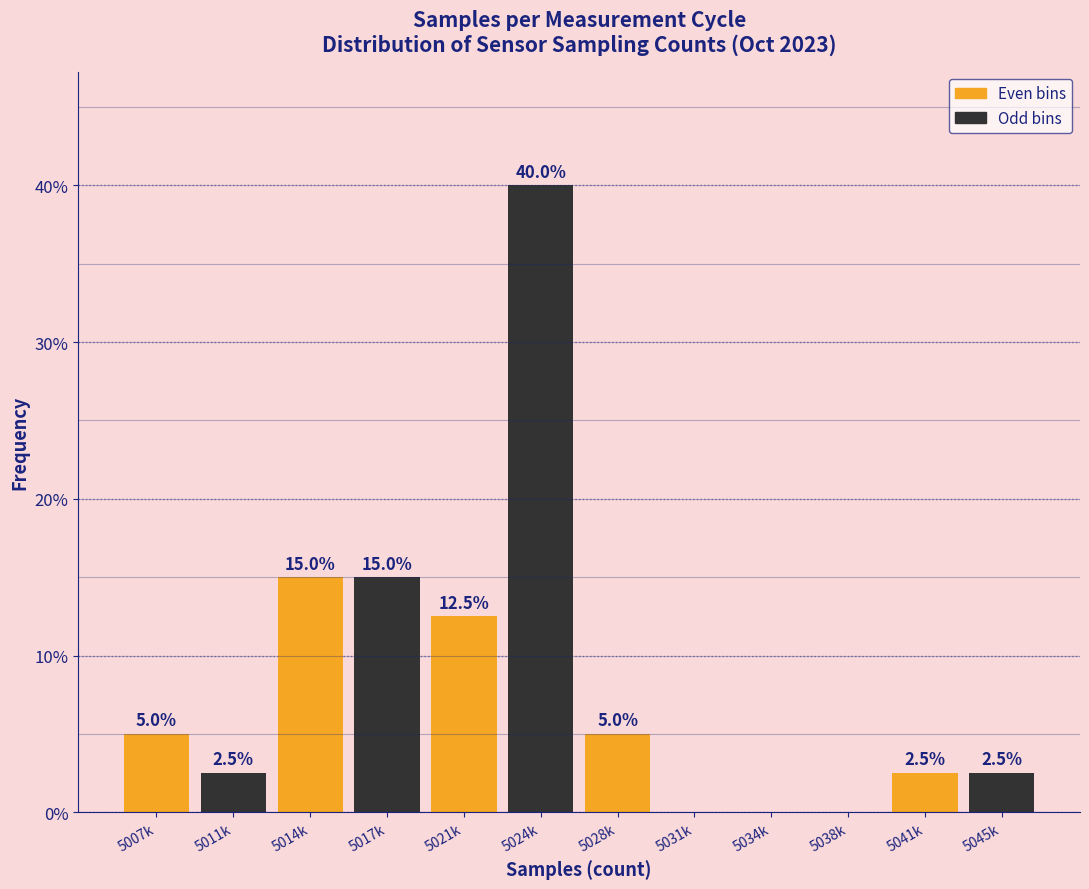

Reading left to right, what are all the values shown in this chart?

5007k=5.0	5011k=2.5	5014k=15.0	5017k=15.0	5021k=12.5	5024k=40.0	5028k=5.0	5031k=0.0	5034k=0.0	5038k=0.0	5041k=2.5	5045k=2.5